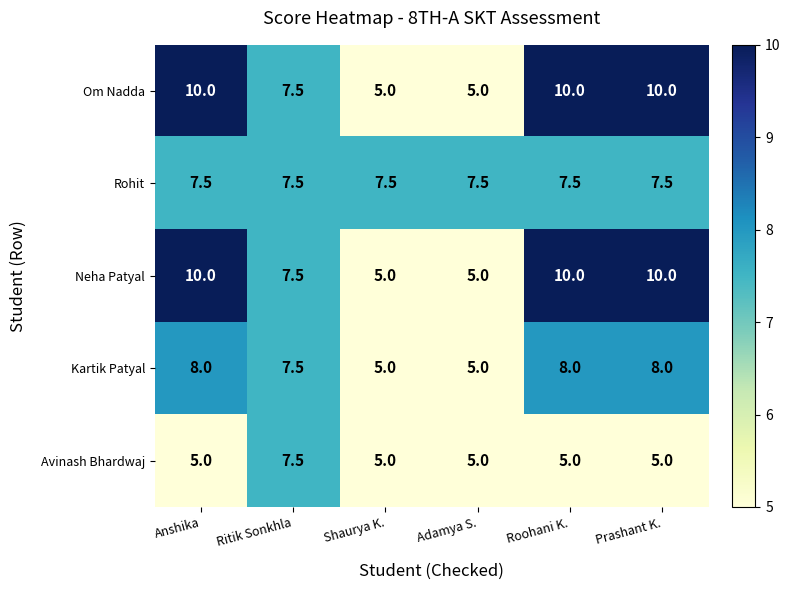

What is the average value of the Neha Patyal series?

7.9